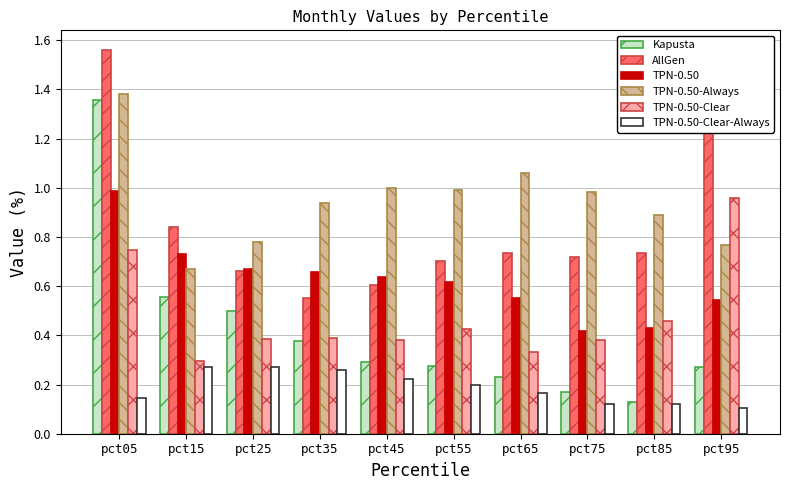

How many bars are there in each group?

6